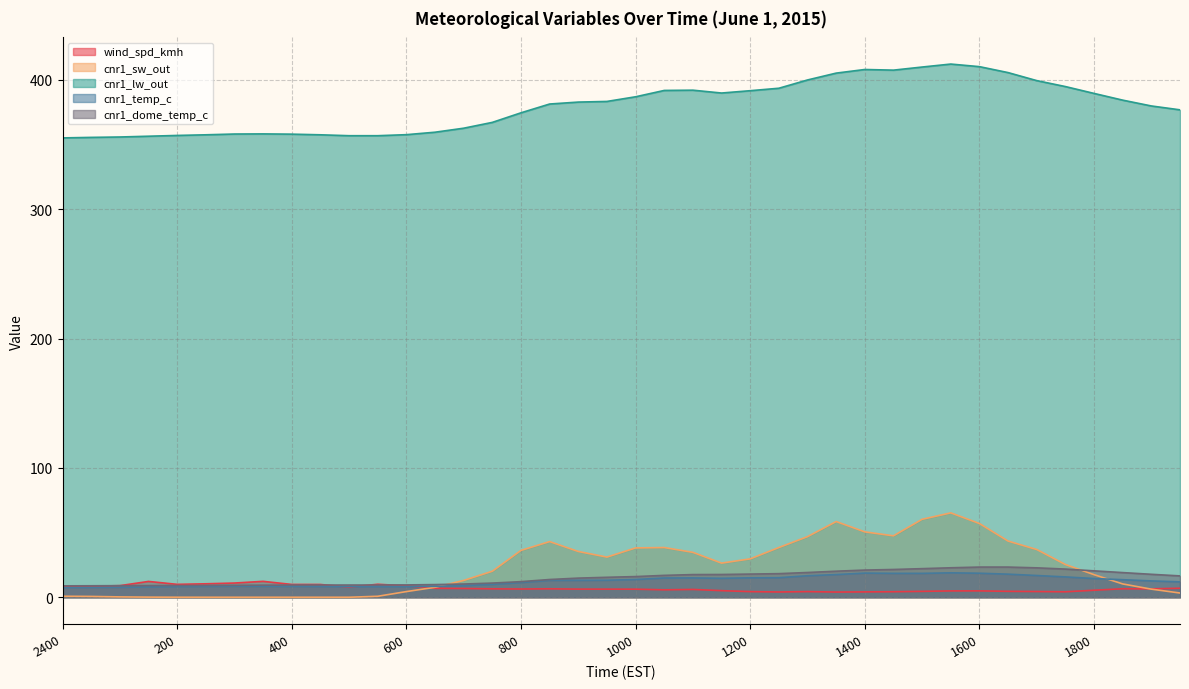

Where do wind_spd_kmh and cnr1_sw_out first cross each other?

600 and 630